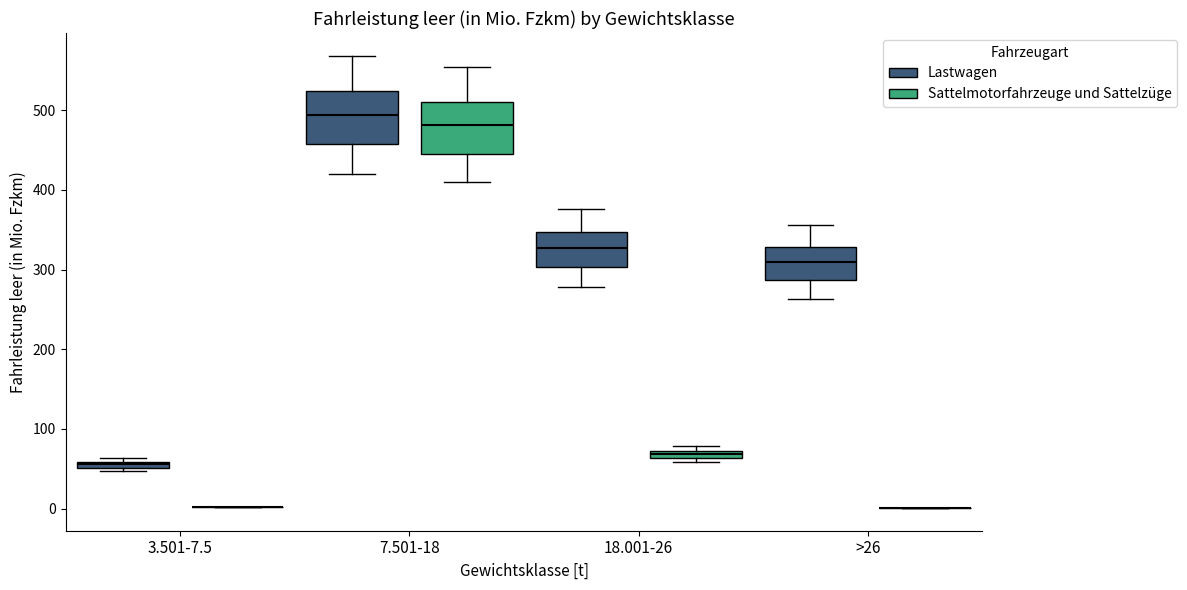

Where is the lower edge of the box for 3.501-7.5 (Lastwagen) on the y-axis? The values are not printed on the chart, so give them approximately, as read against the axis.

50